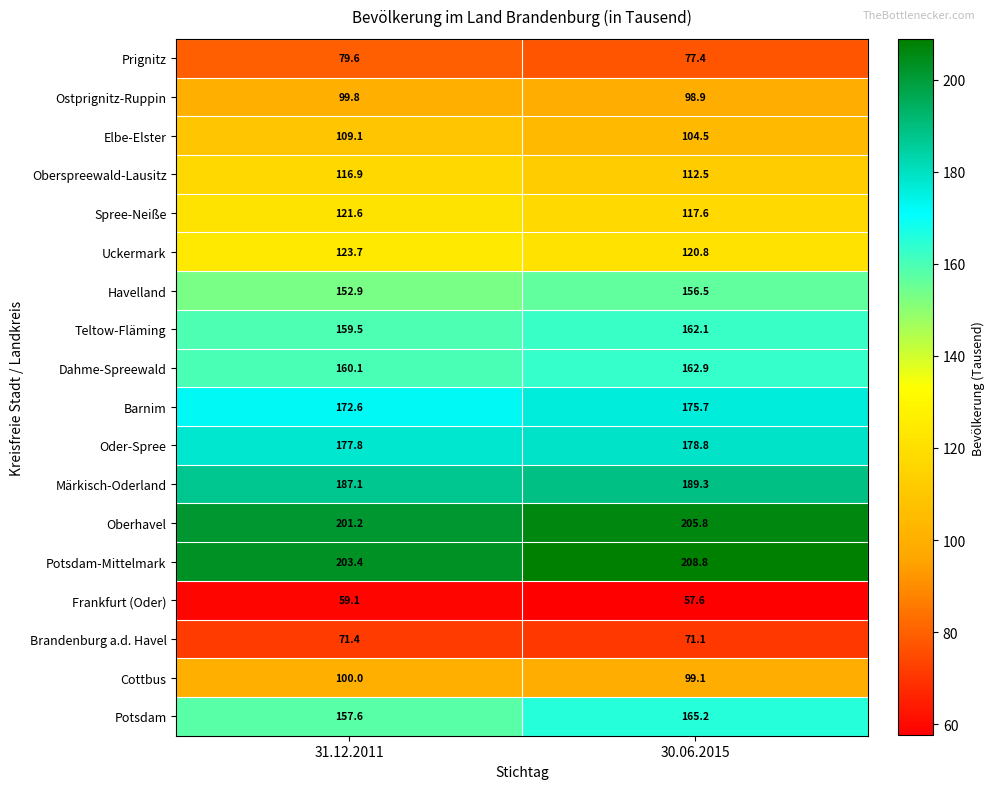

Where does the Teltow-Fläming series first go above 162?

30.06.2015